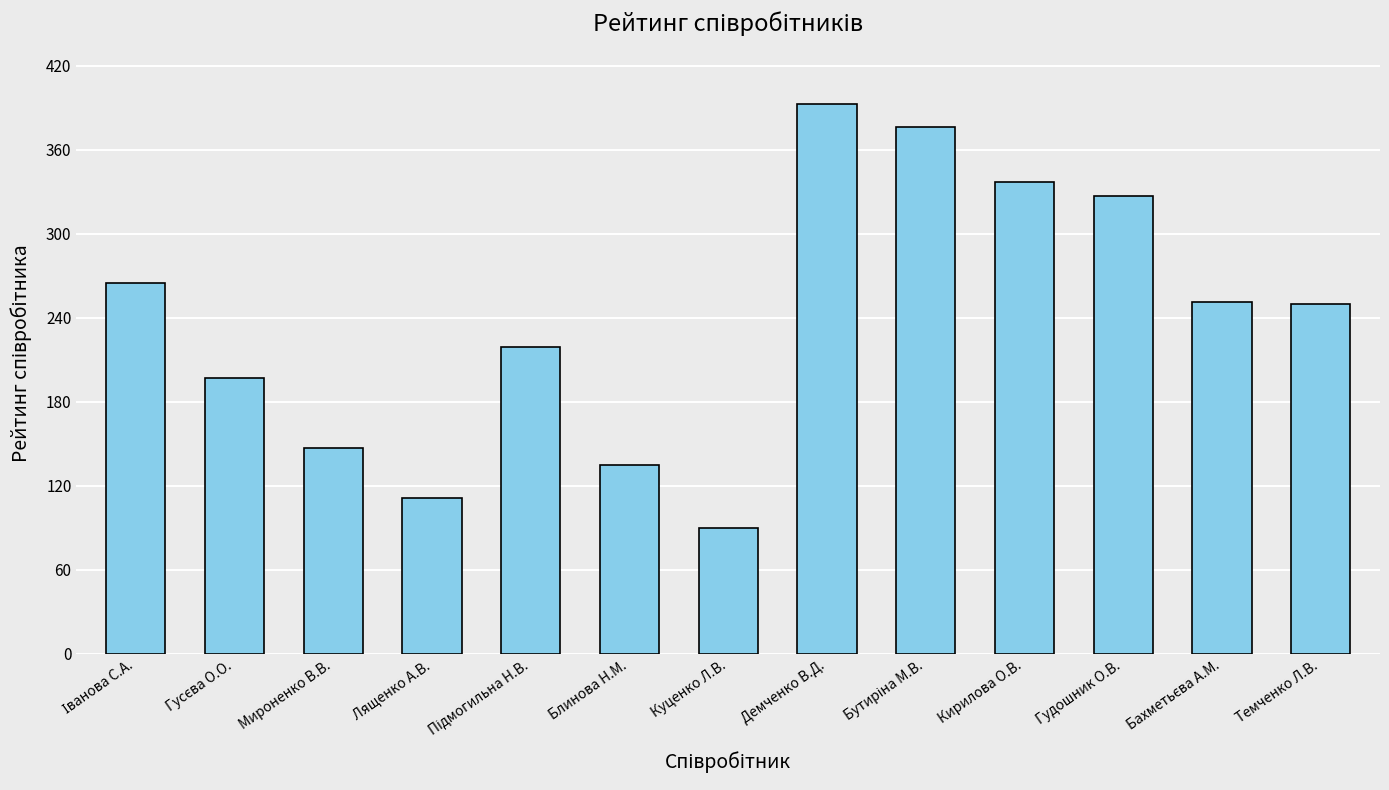

What is the maximum value shown in the chart?

393